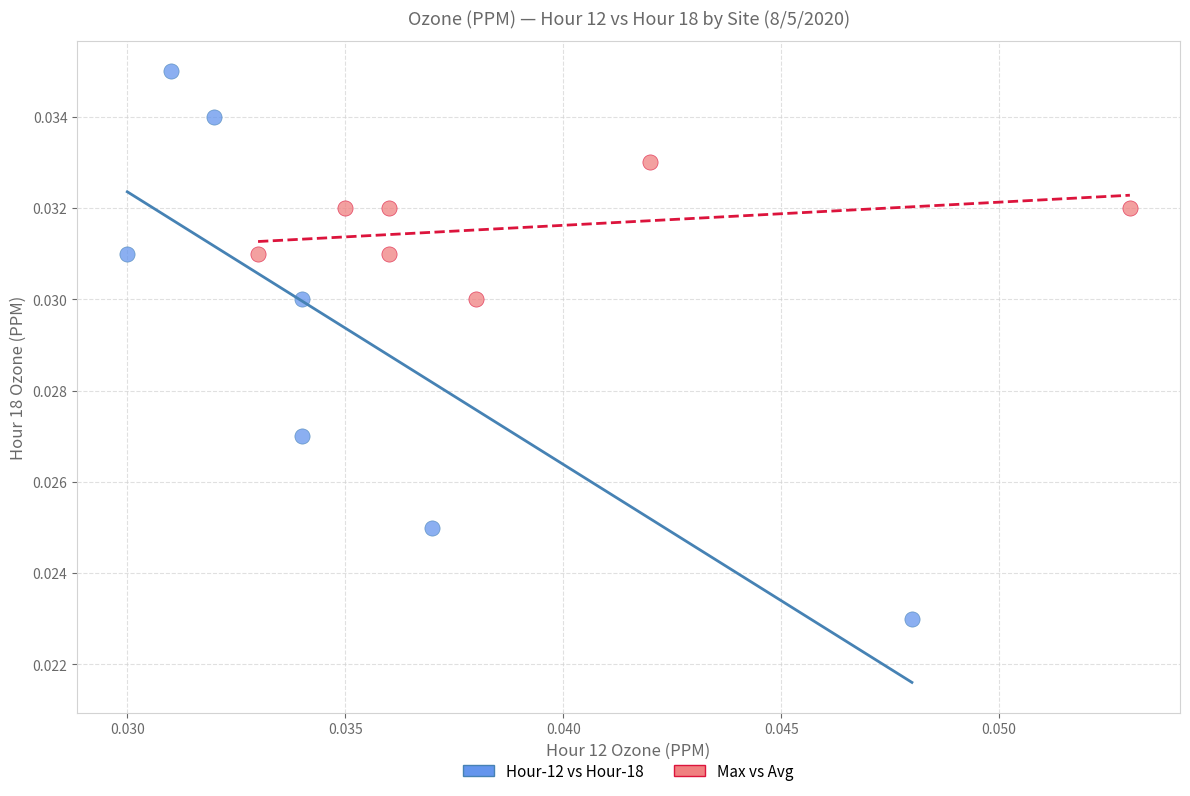

What are all the series names shown in the legend?

Hour-12 vs Hour-18, Max vs Avg